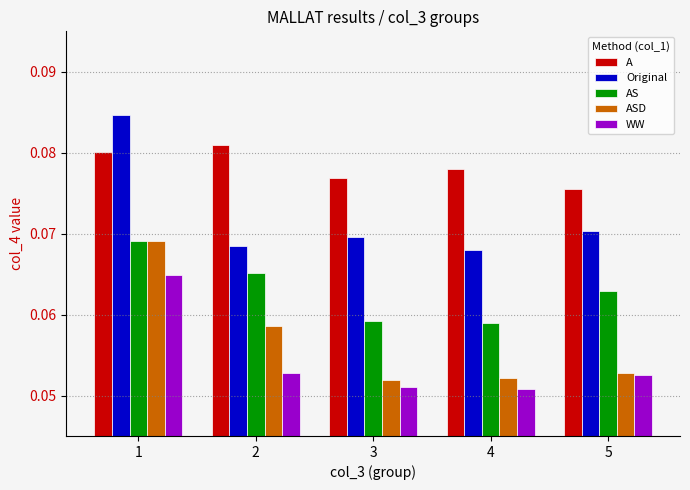

Which series has the largest range (max minus min)?

ASD